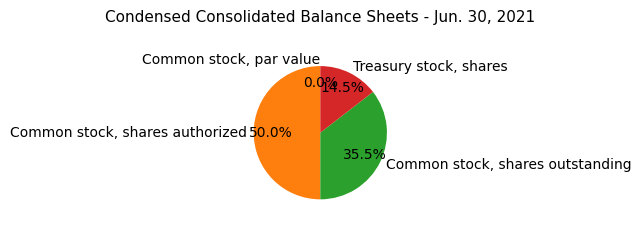

Is it true that Common stock, shares authorized is 58% of the pie?

False